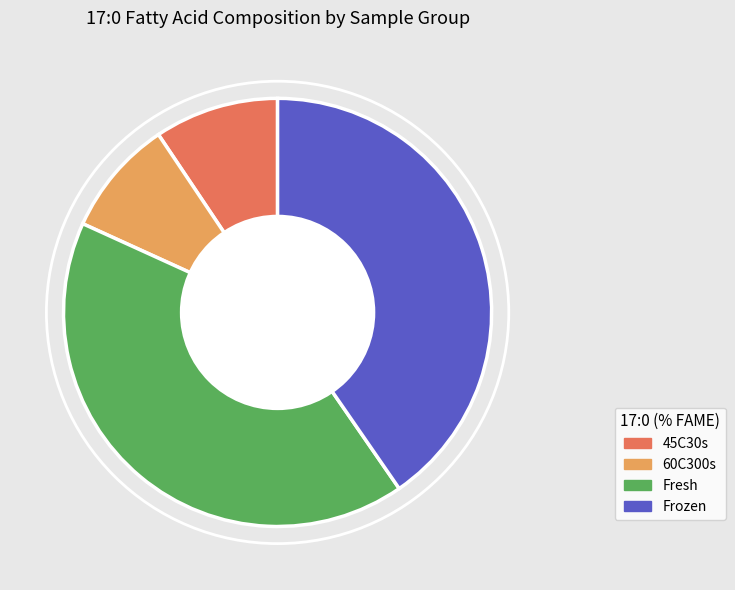

How many segments does this pie chart have?

4